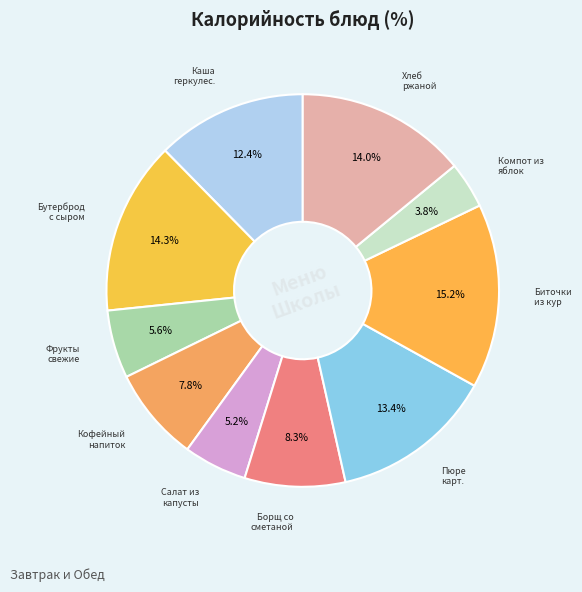

Is there a majority slice in this chart?

No